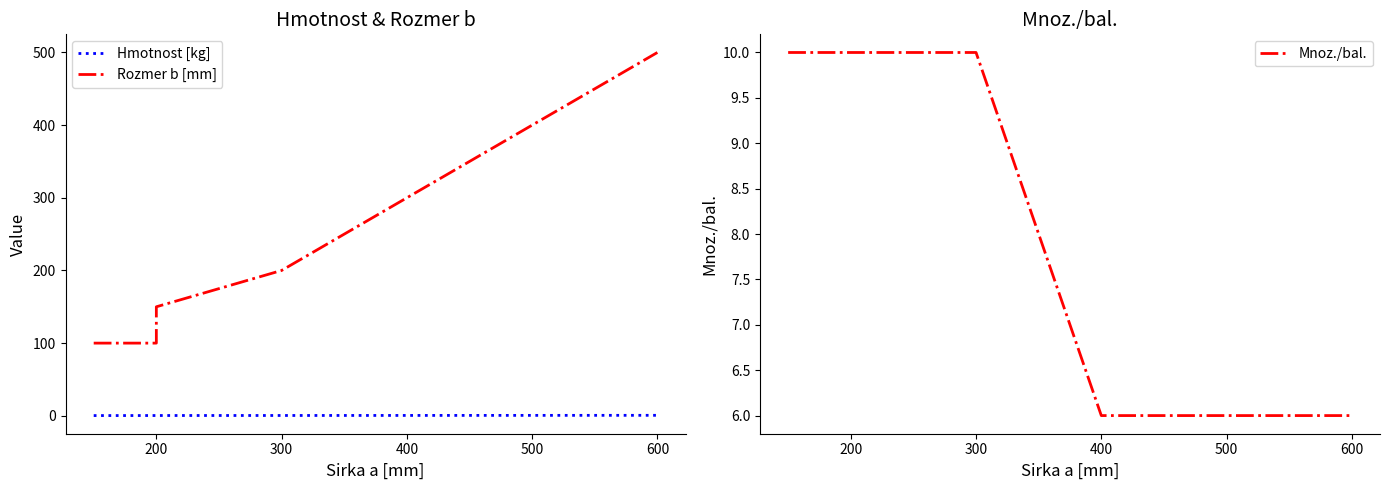

At which label does Mnoz./bal. reach its minimum?

400